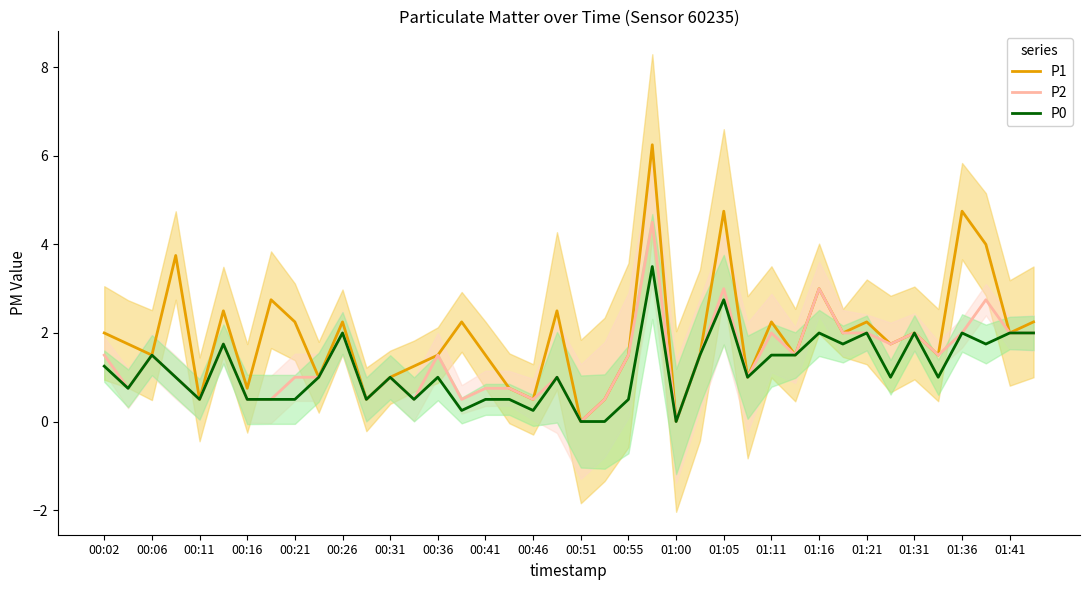

How many interior local peaks does the P0 series have?

12